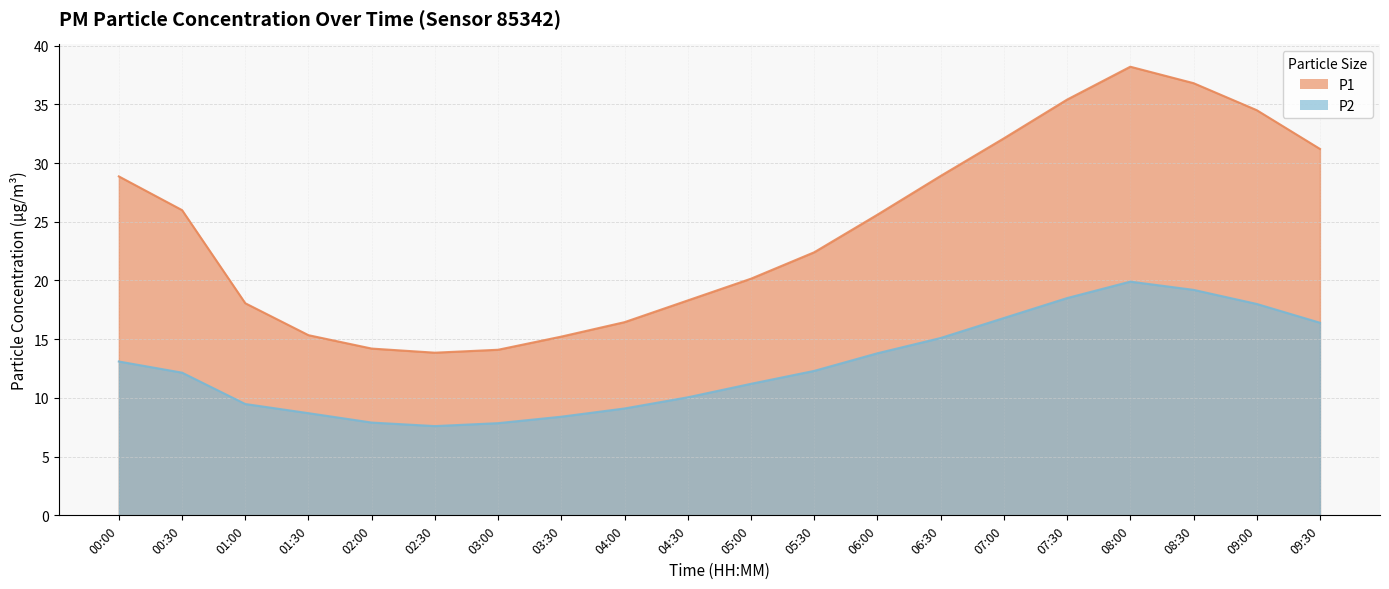

Rank the series at 06:00 from highest to lowest value.

P1, P2